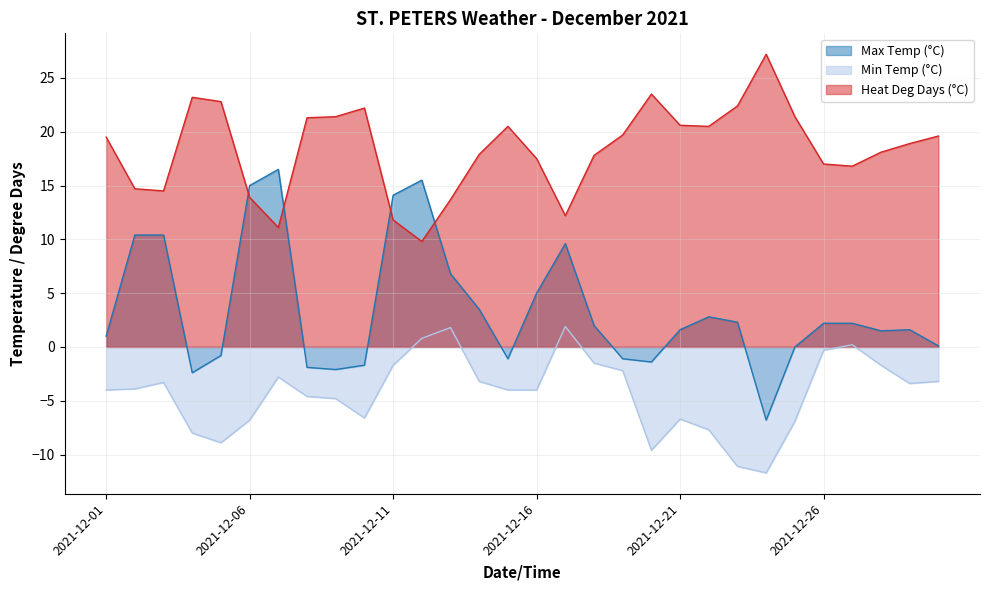

What is the value of the Heat Deg Days (°C) point at the 22nd from the left?

20.5